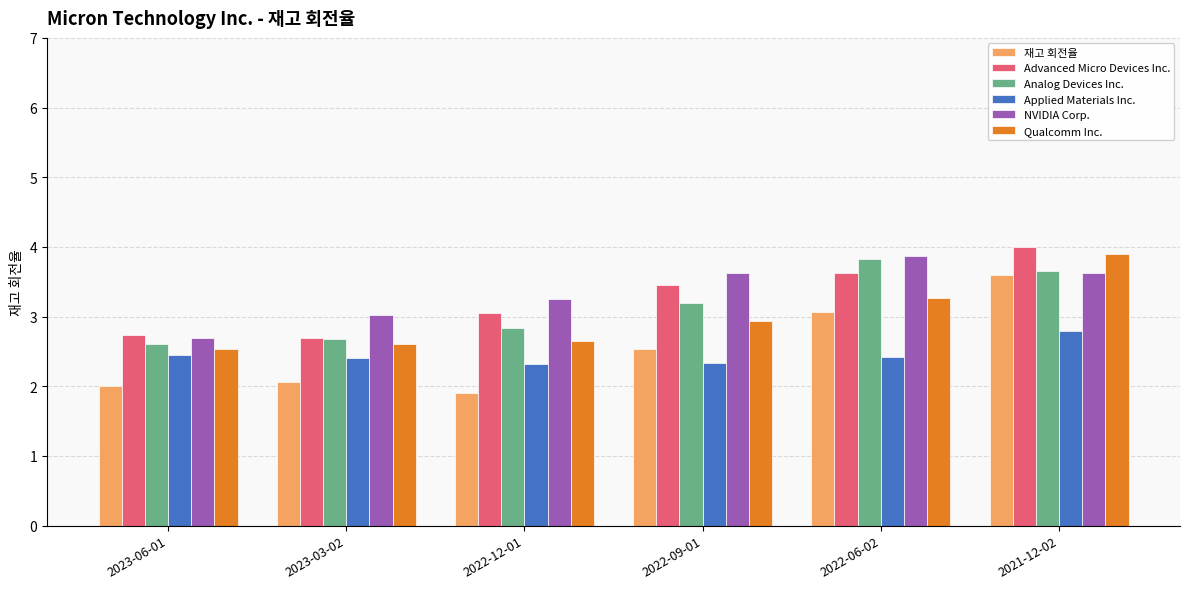

What is the greatest value displayed?

4.0